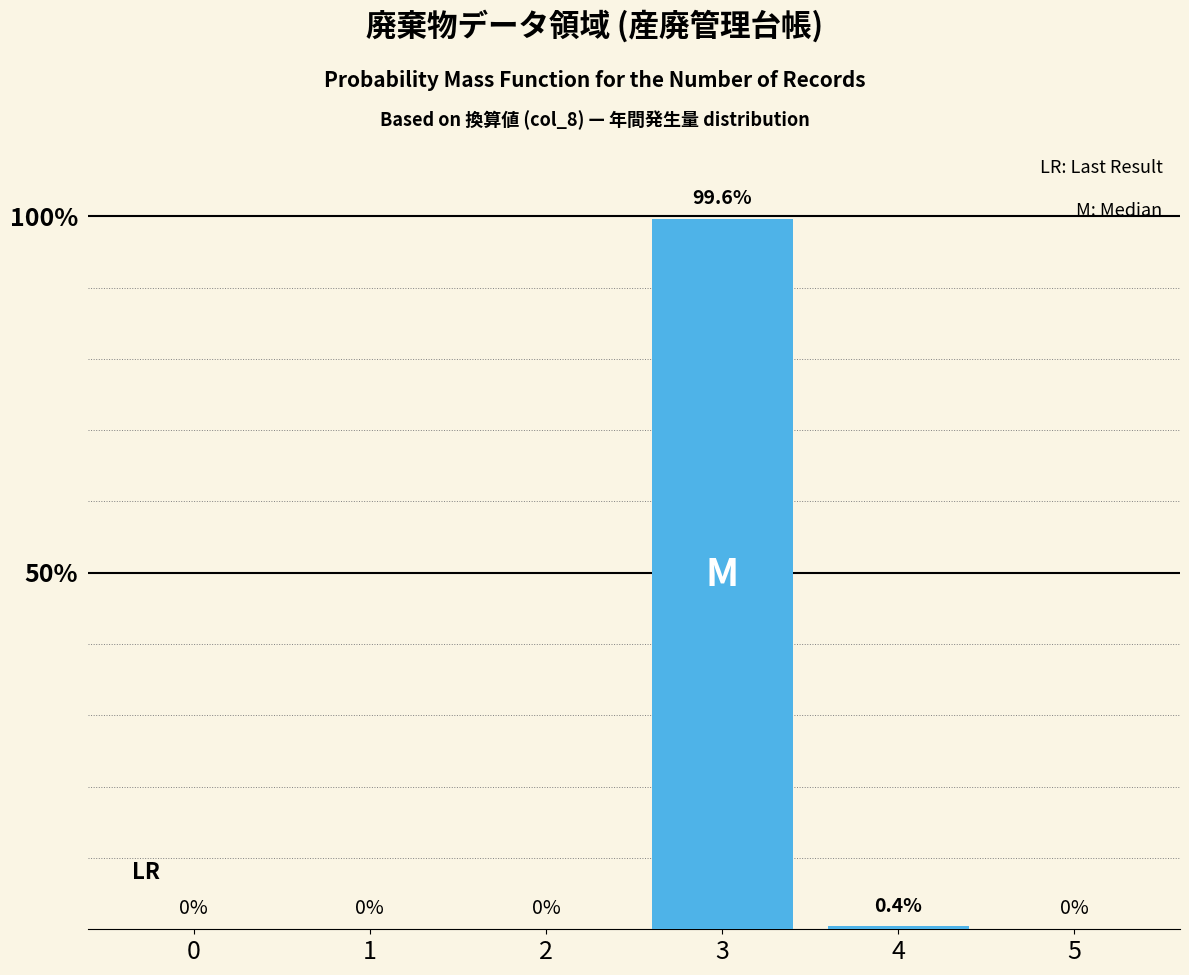

Reading left to right, list all the values displayed in this chart.

0=0.0	1=0.0	2=0.0	3=99.6	4=0.4	5=0.0